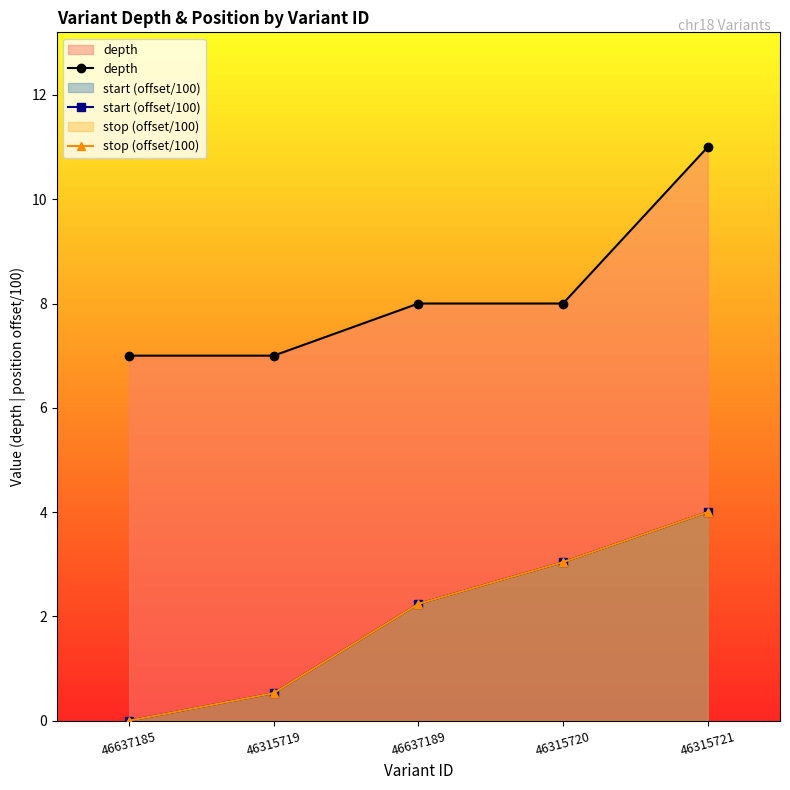

Which series changed the most between 46637185 and 46637189?

start (offset/100)